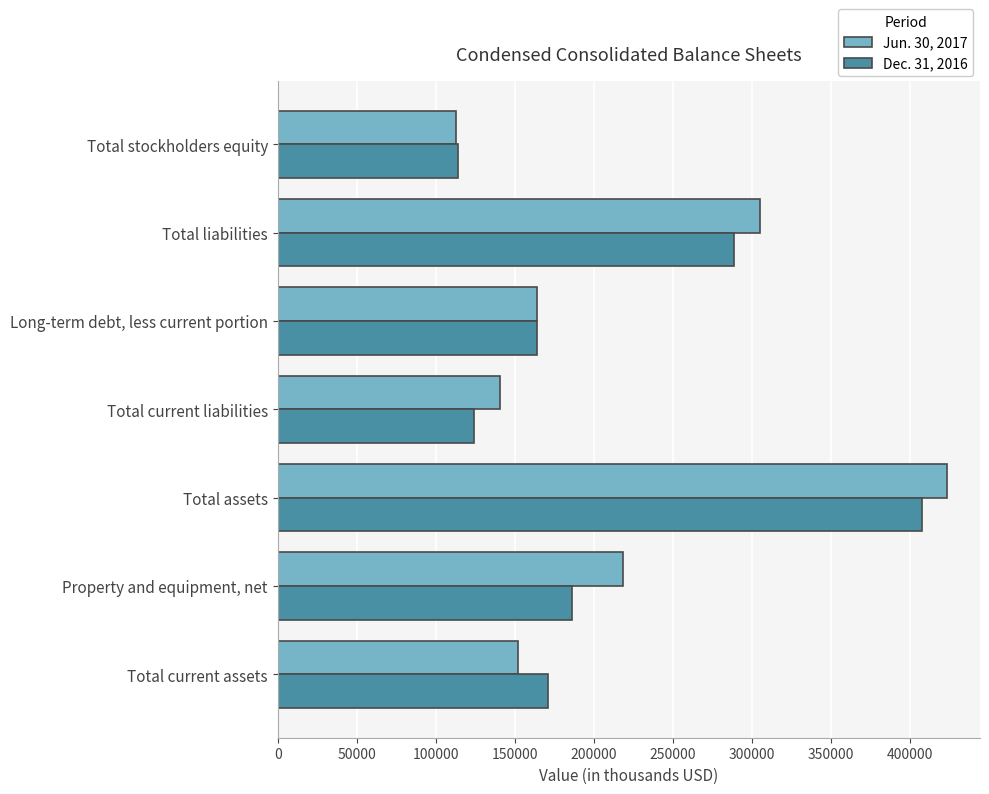

True or false: Dec. 31, 2016 has a value of 377060 at Total liabilities.

False